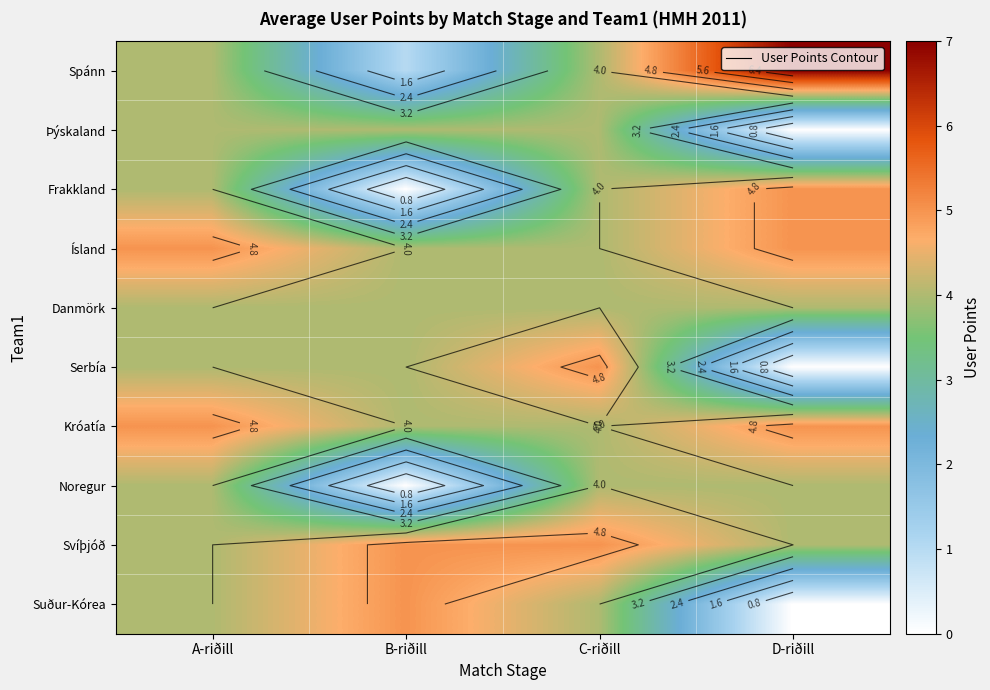

True or false: Svíþjóð has a value of 4 at D-riðill.

True